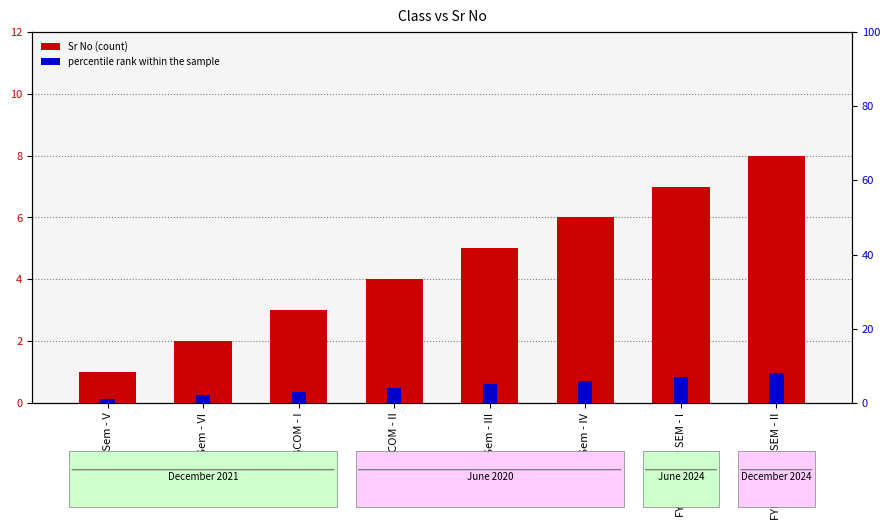

At how many categories does at least one series exceed 3?

5